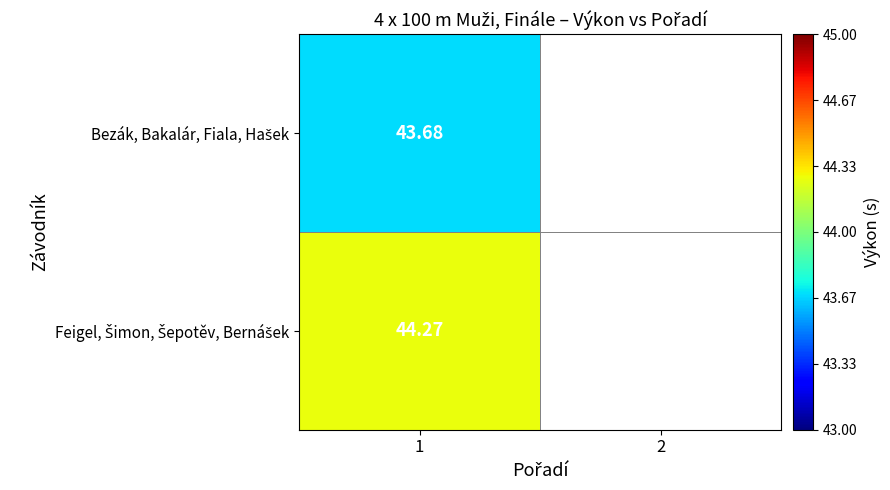

Which category has the highest value in the Feigel, Šimon, Šepotěv, Bernášek series?

1